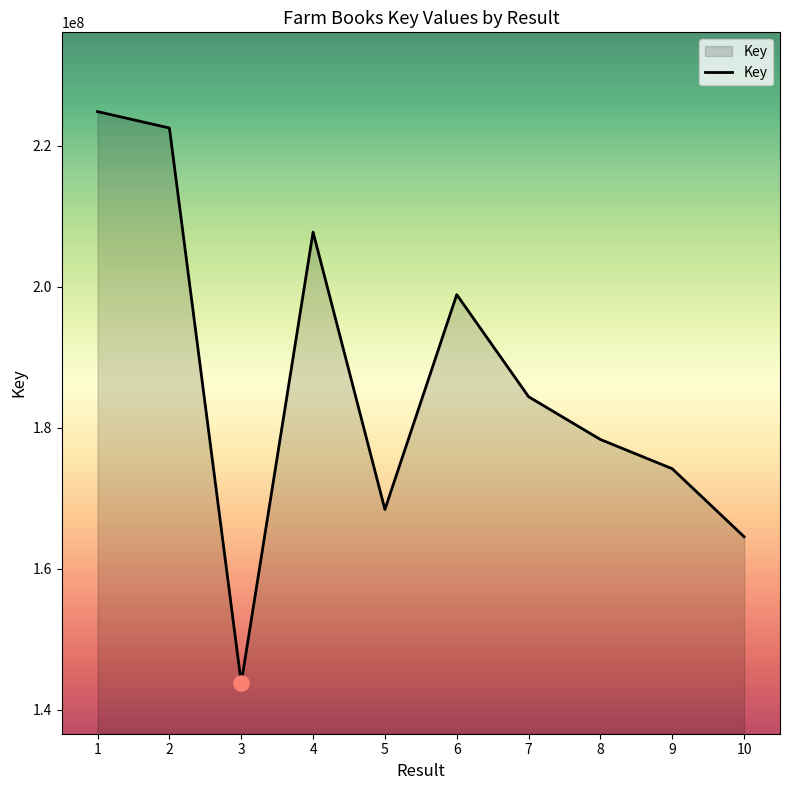

Approximately how many times larger is the value at 10 compared to 9?

0.9